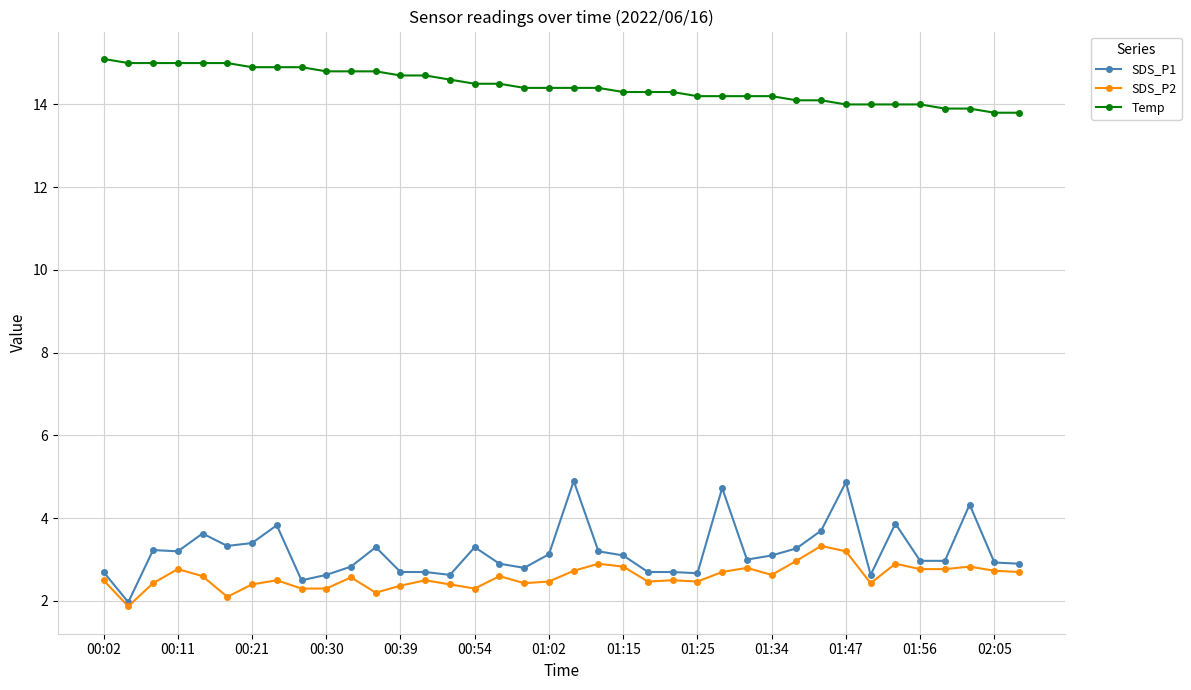

Rank the series by their maximum value, from highest to lowest.

Temp, SDS_P1, SDS_P2